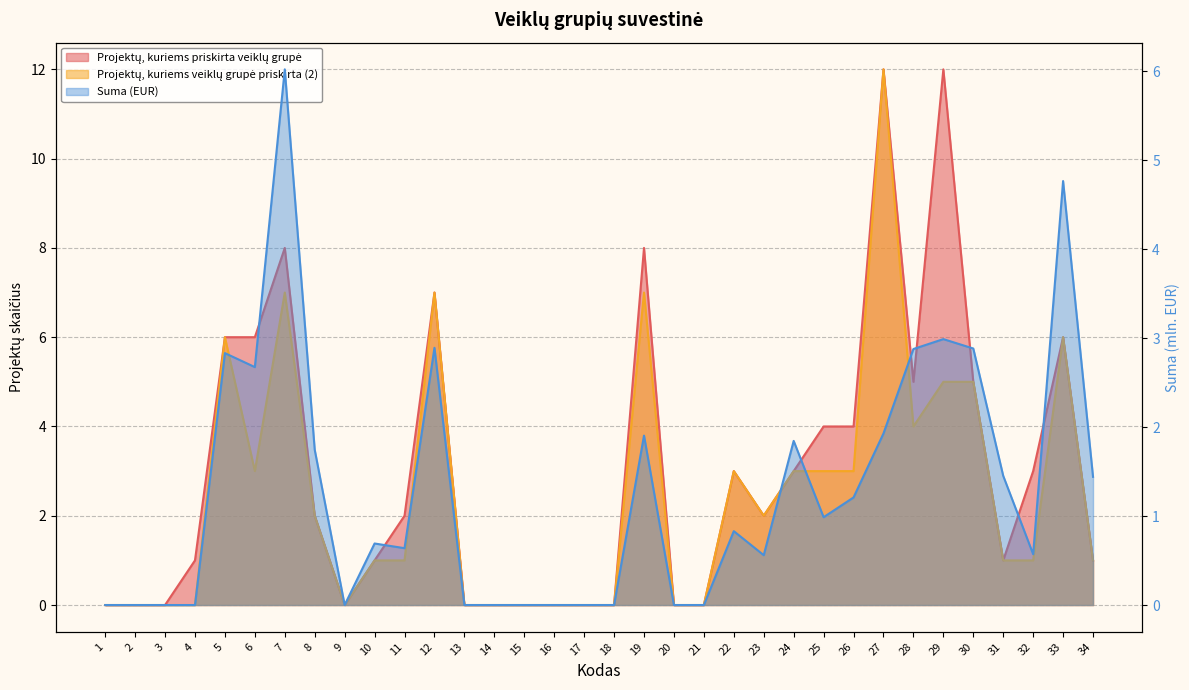

Which has a higher value, 21 or 30?

30